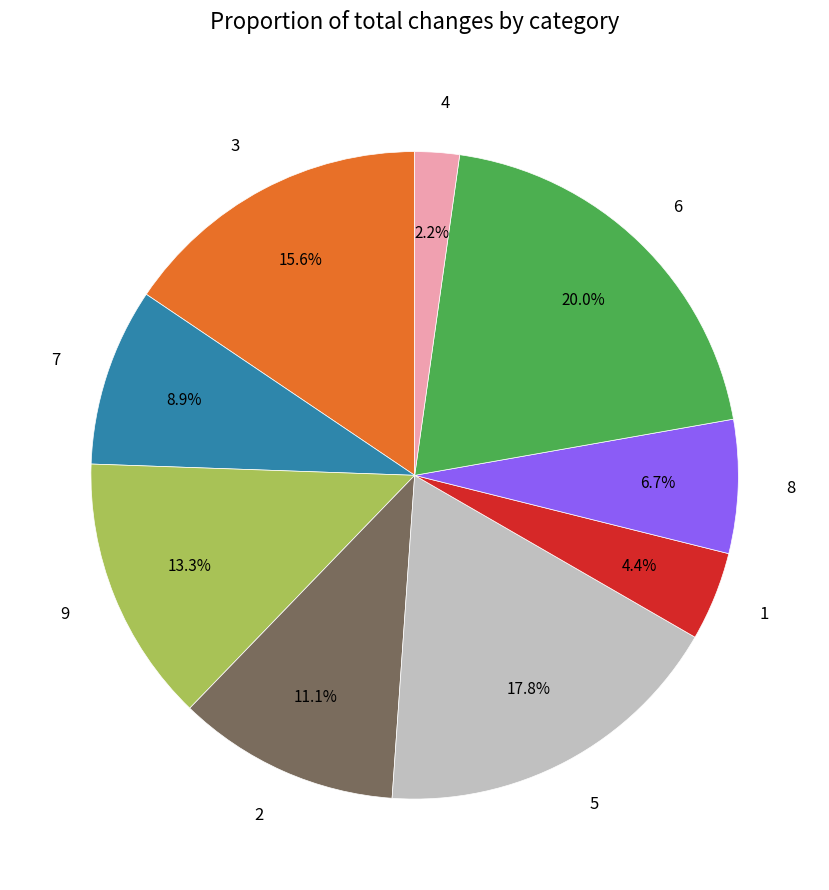

To the nearest percent, what percentage of the pie is 8?

7%